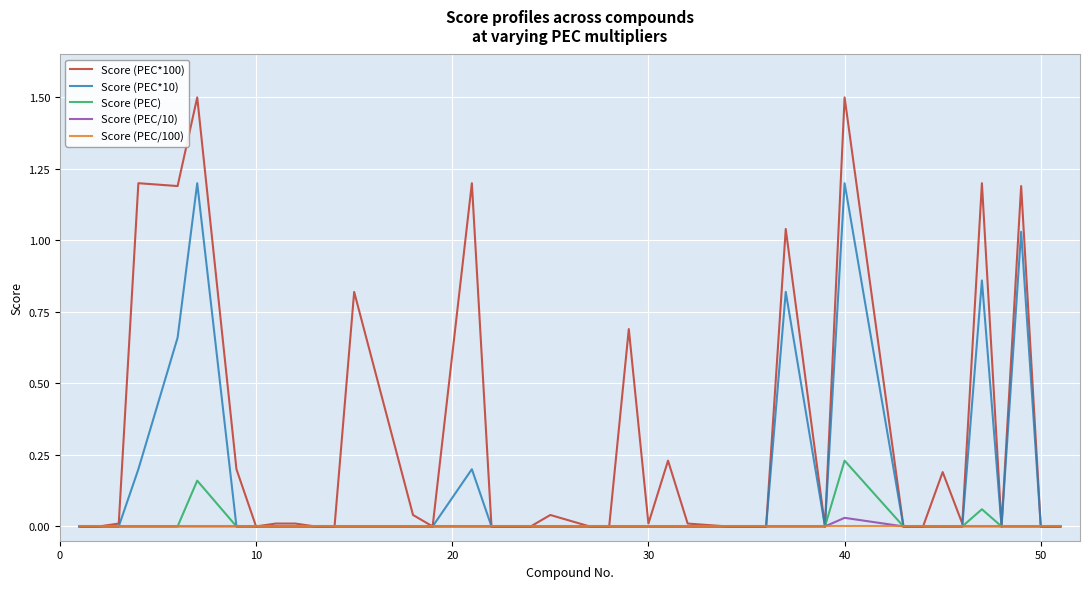

How many distinct data groups are displayed?

5